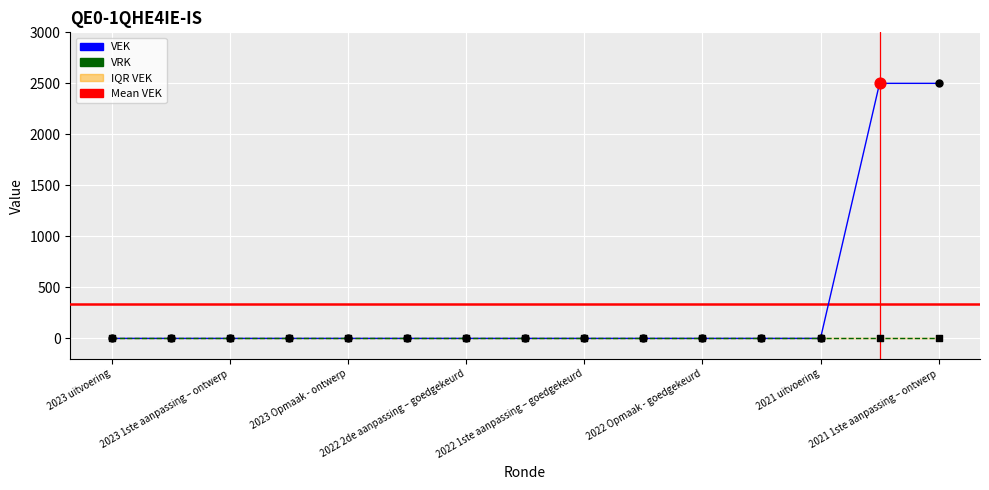

Which series has the largest total across all categories?

VEK